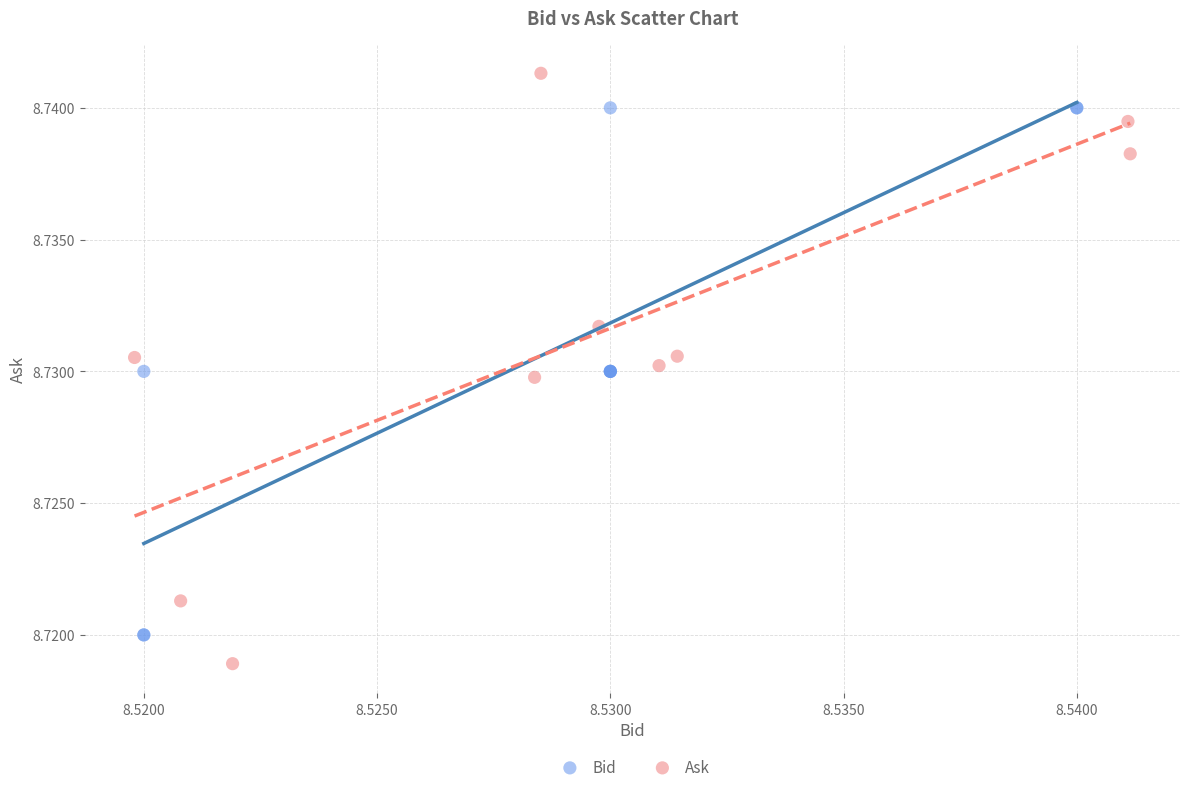

Which series has the widest spread of Y values?

Ask